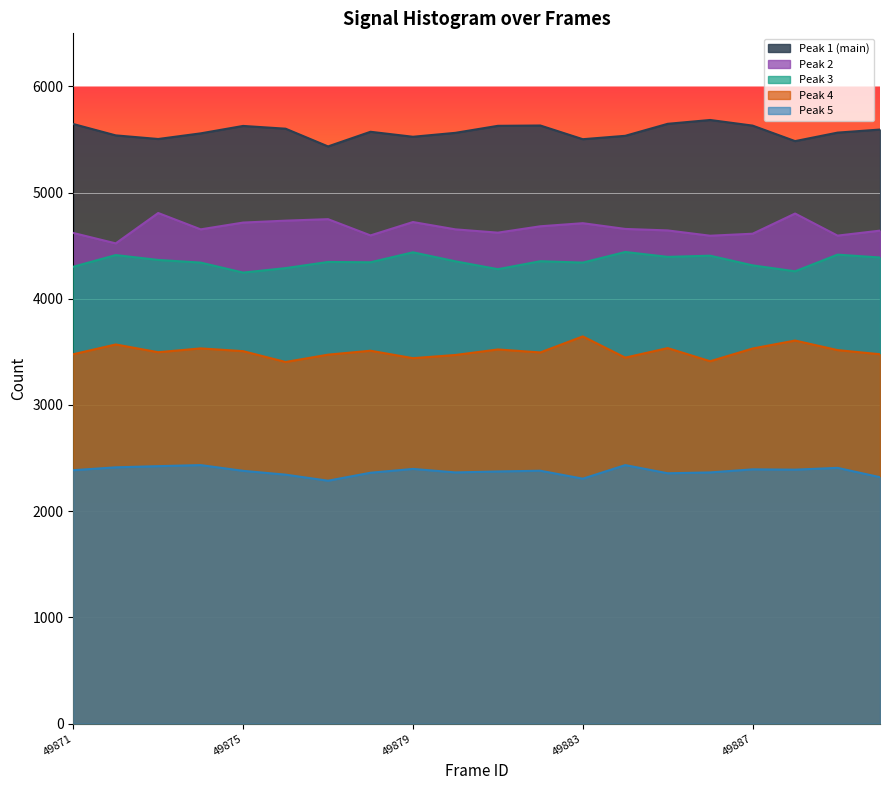

What is the difference between the peak2 values at 49885 and 49875?

74